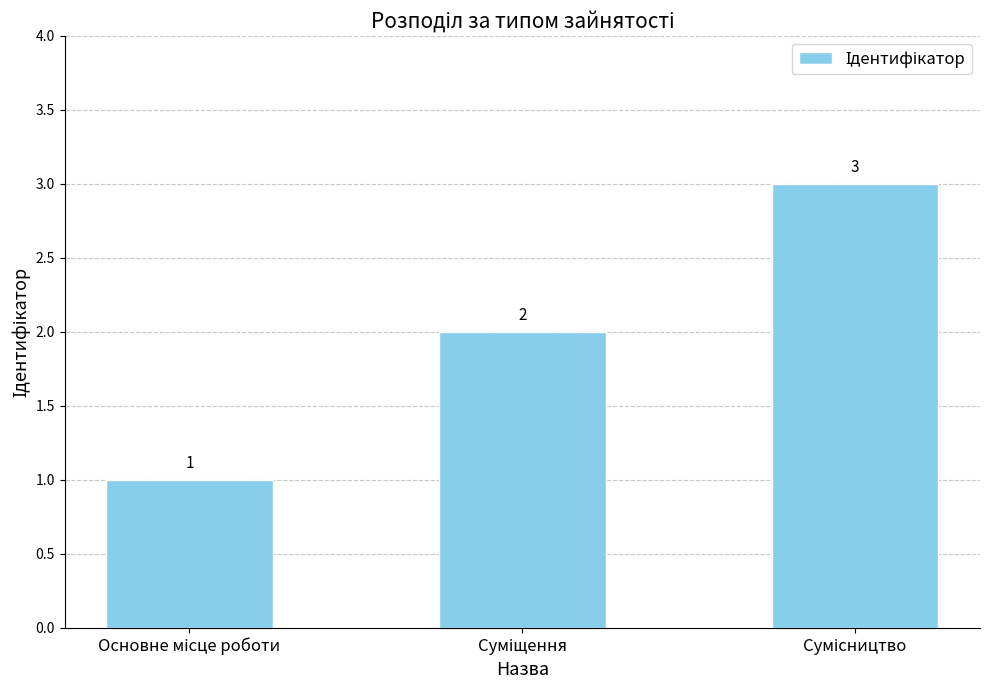

What is the sum of all values?

6